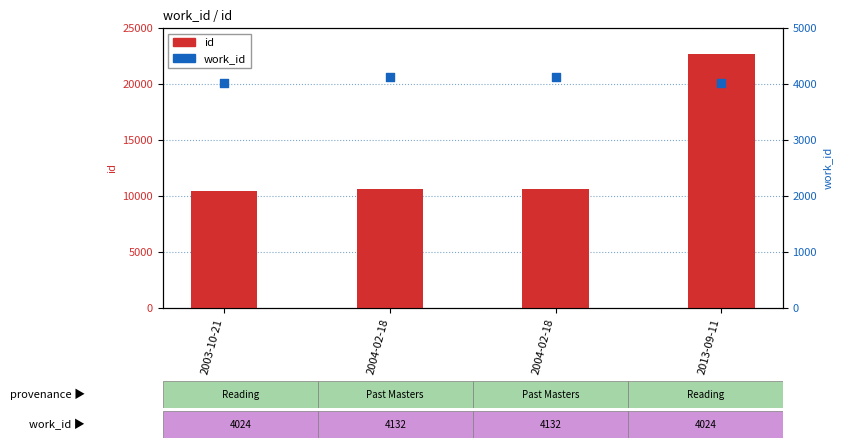

At which category is the sum across all series the highest?

2013-09-11